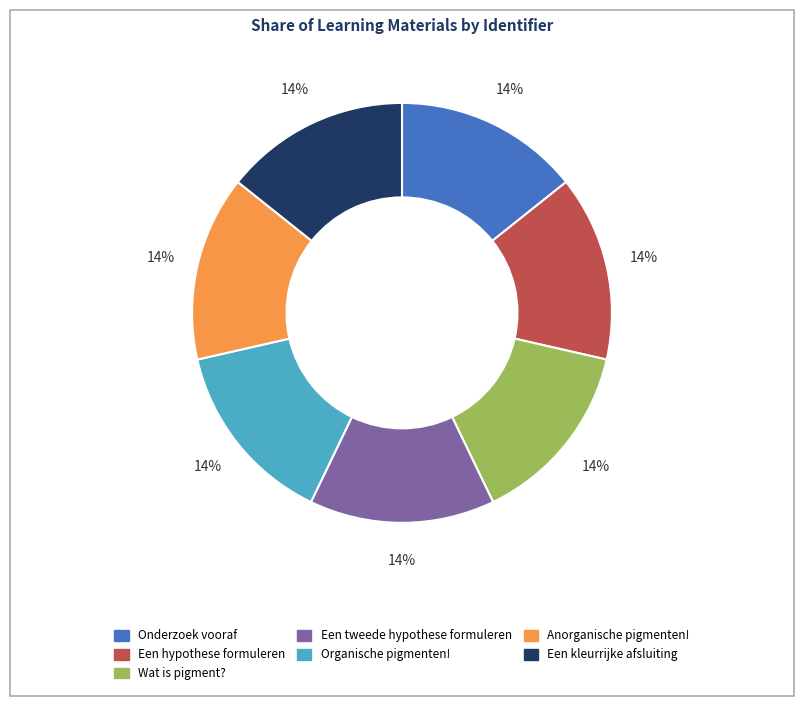

To the nearest percent, what portion does Anorganische pigmenten! represent?

14%